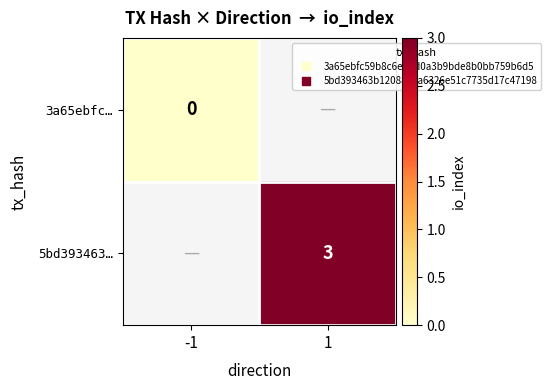

Rank the series by their average value, from lowest to highest.

3a65ebfc…, 5bd393463…